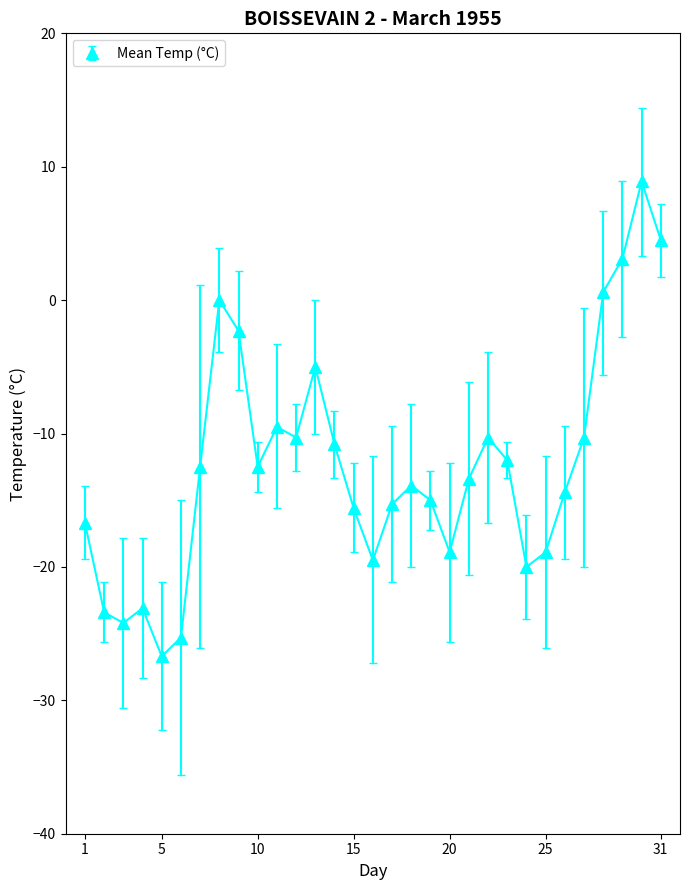

What is the value of the 20th point from the left?

-18.9